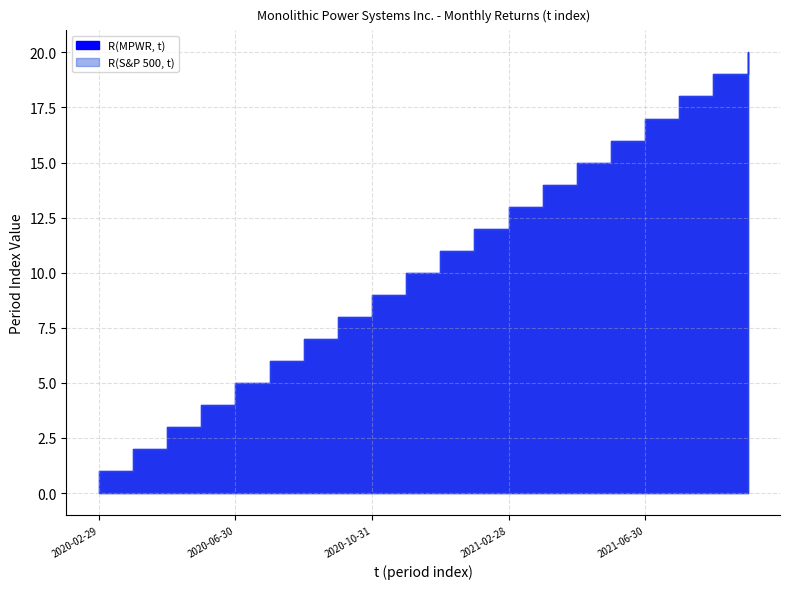

What is the label of the 11th point from the left?

2020-12-31